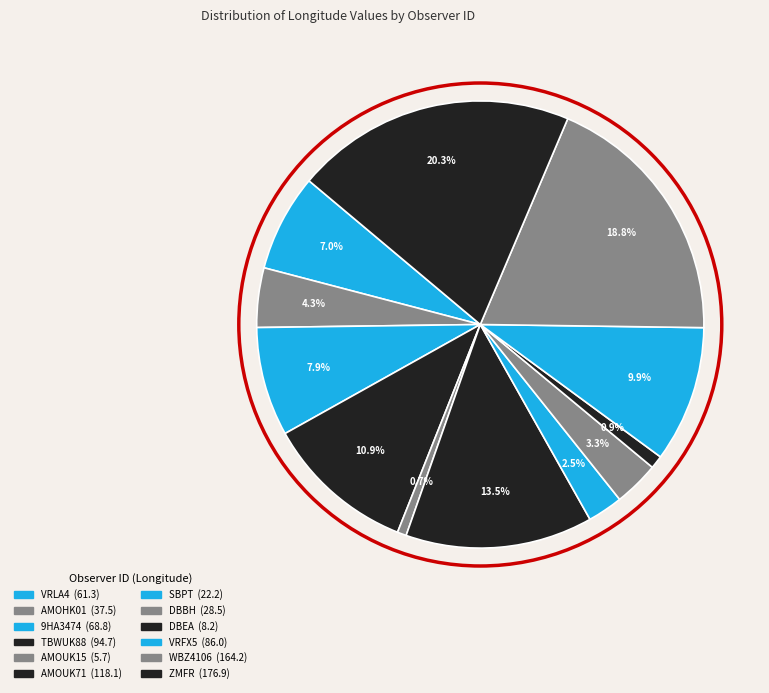

Between VRLA4 and TBWUK88, which is larger?

TBWUK88